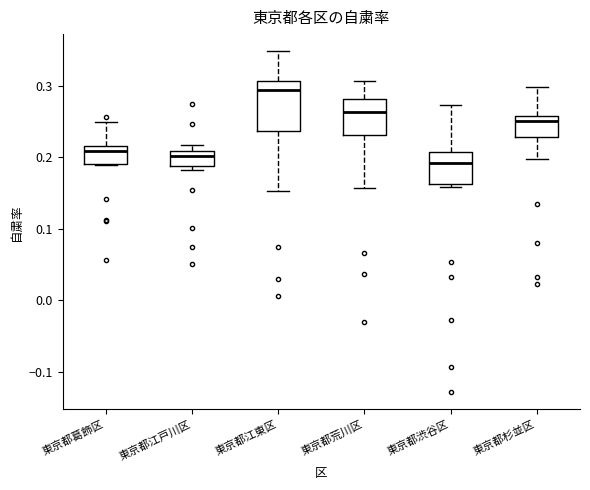

Where is the lower edge of the box for 東京都江戸川区 on the y-axis? The values are not printed on the chart, so give them approximately, as read against the axis.

0.19